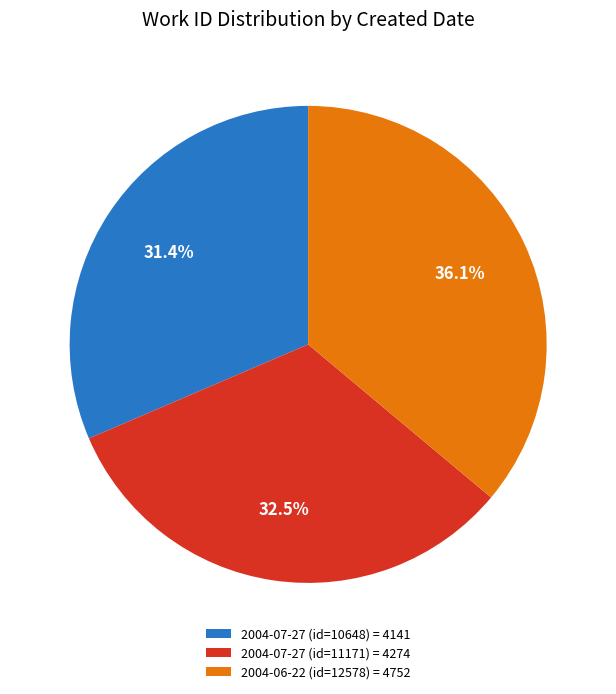

Between 2004-07-27 (id=11171) = 4274 and 2004-06-22 (id=12578) = 4752, which is larger?

2004-06-22 (id=12578) = 4752